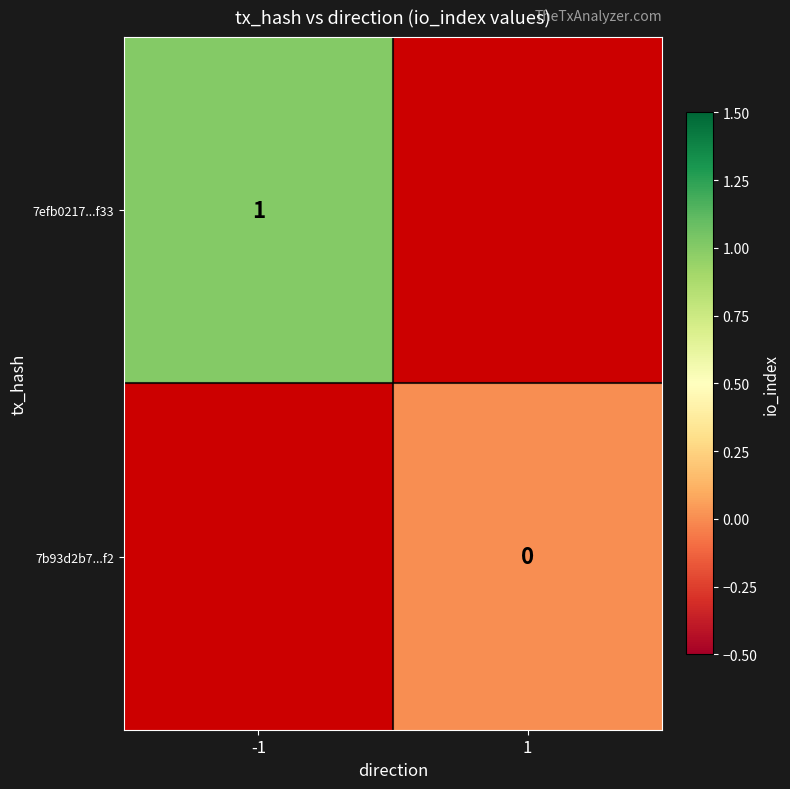

Is the value of 7b93d2b7...f2 at 1 greater than the value of 7efb0217...f33 at -1?

No